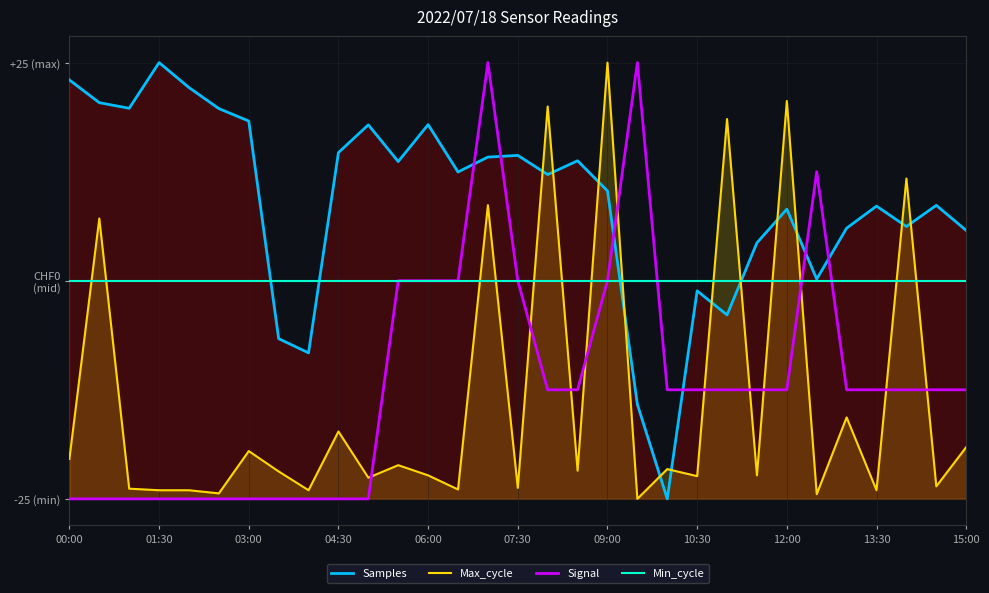

At which label does Samples first exceed 12?

00:00